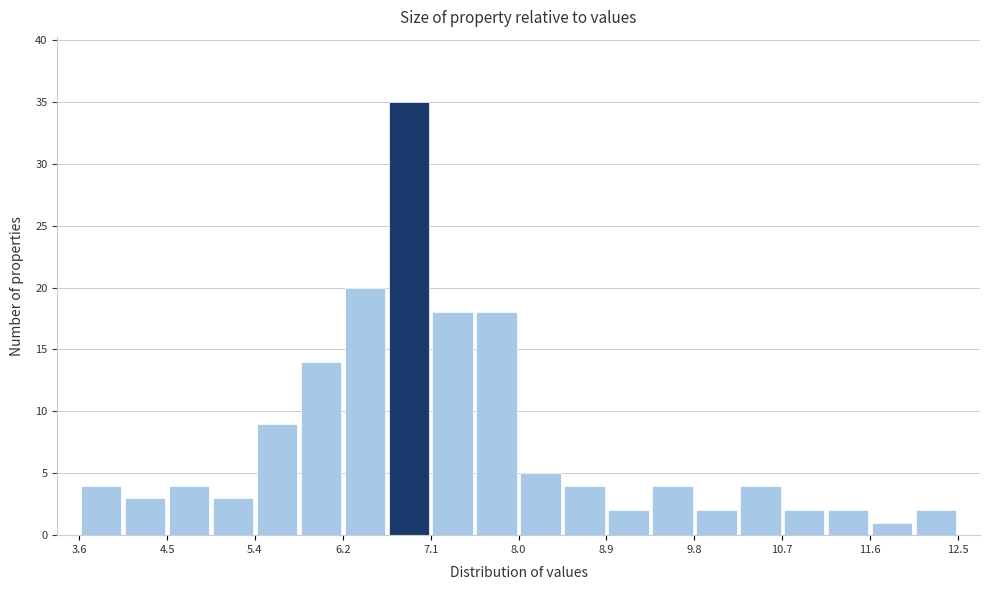

How tall is the bar that spans 5.8 to 6.2 on the x-axis? Neither the bar edges nor the heights are printed on the chart, so give them approximately, as read against the axes.

14